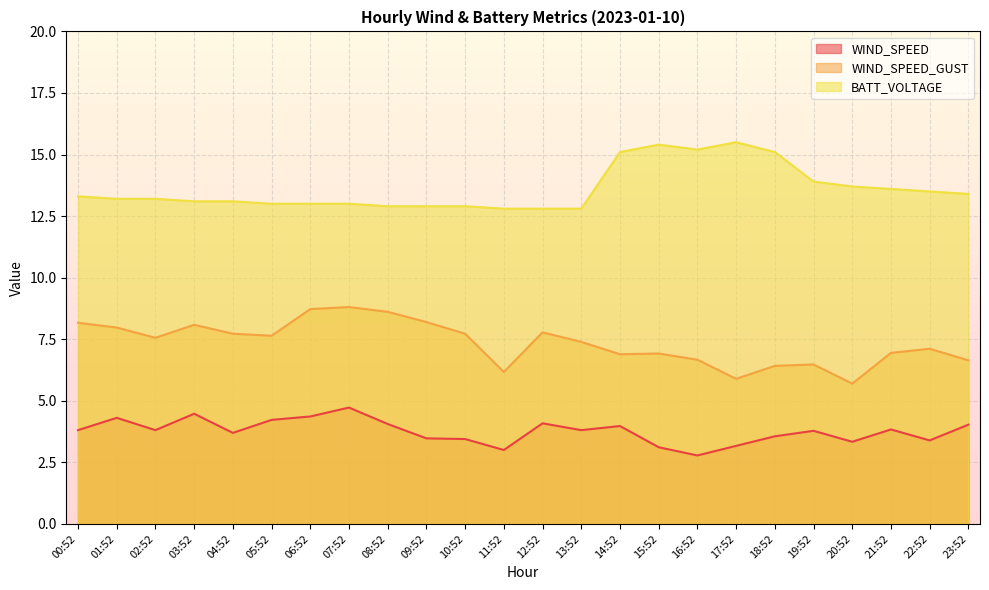

What value does the BATT_VOLTAGE series have at 19:52?

13.9